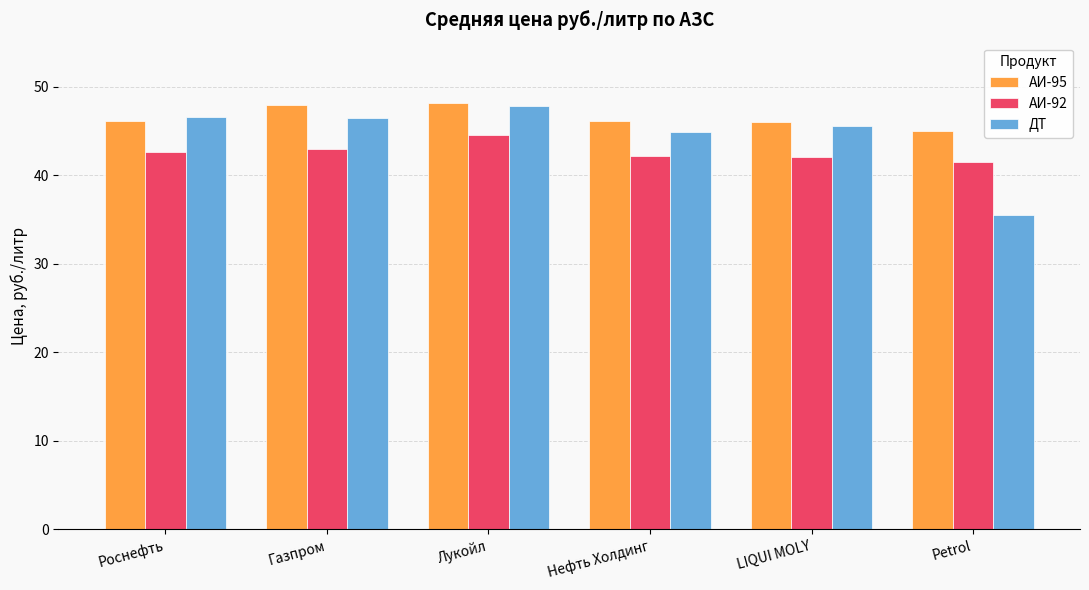

What is the lowest value of the АИ-95 series?

45.0